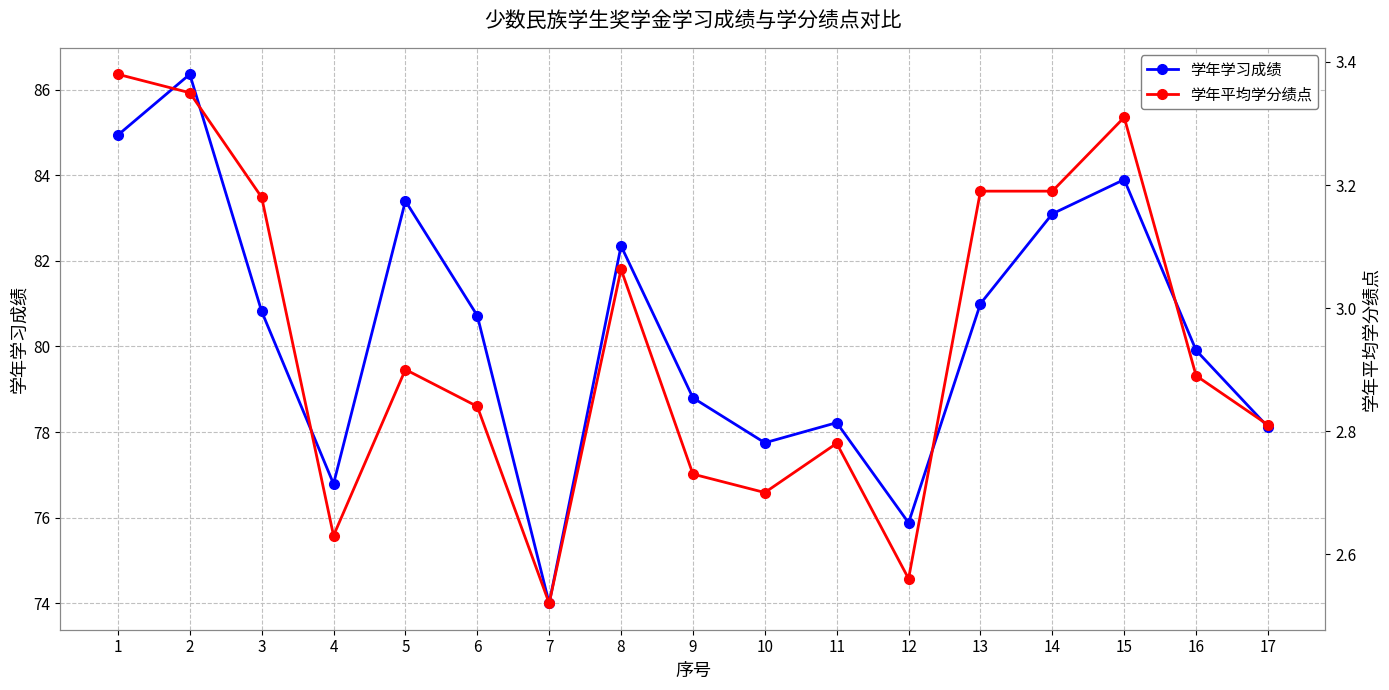

What is the value of the 学年平均学分绩点 point at the 9th from the left?

2.7